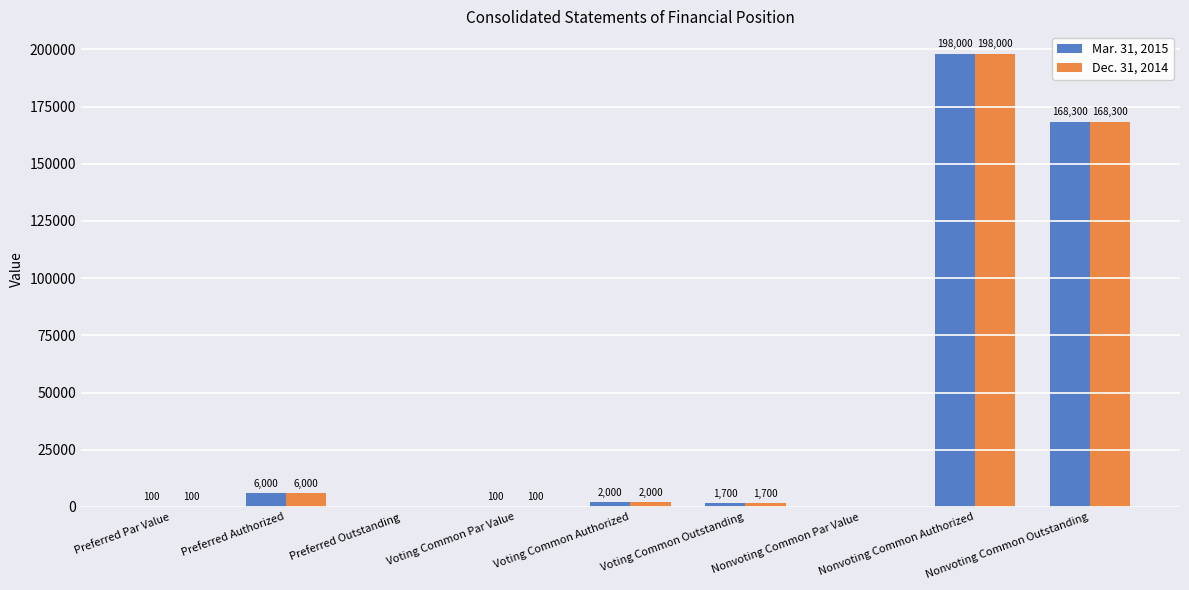

How many data points does each series have?

9